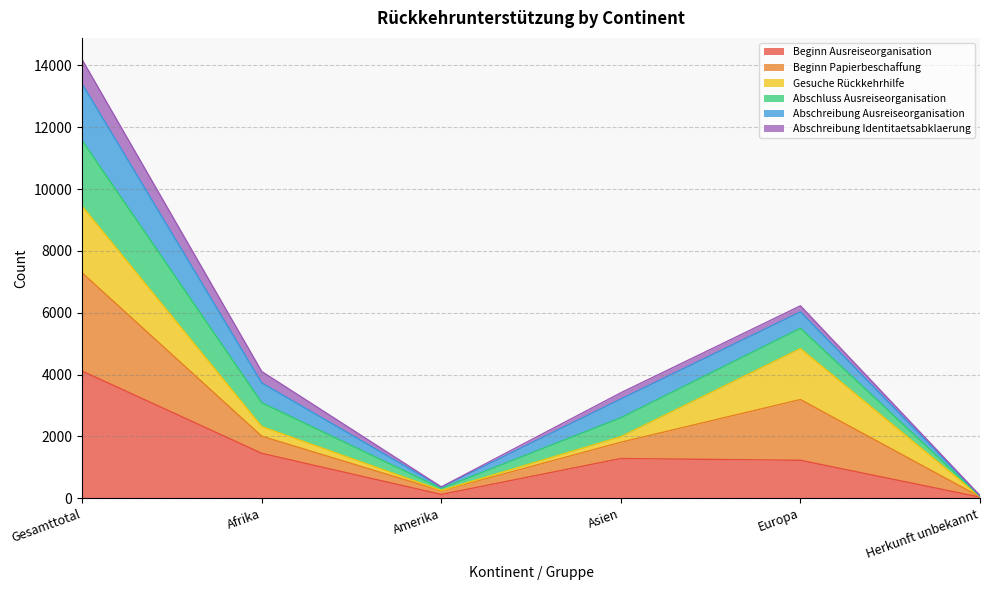

What is the value of the Beginn Ausreiseorganisation point at the 5th from the left?

1225